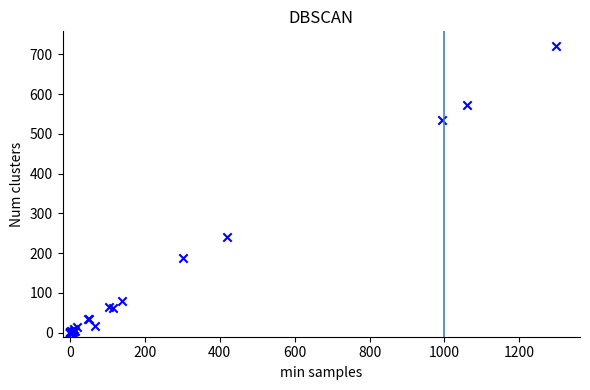

What Y value in the scatter plot is closest to 361?

242